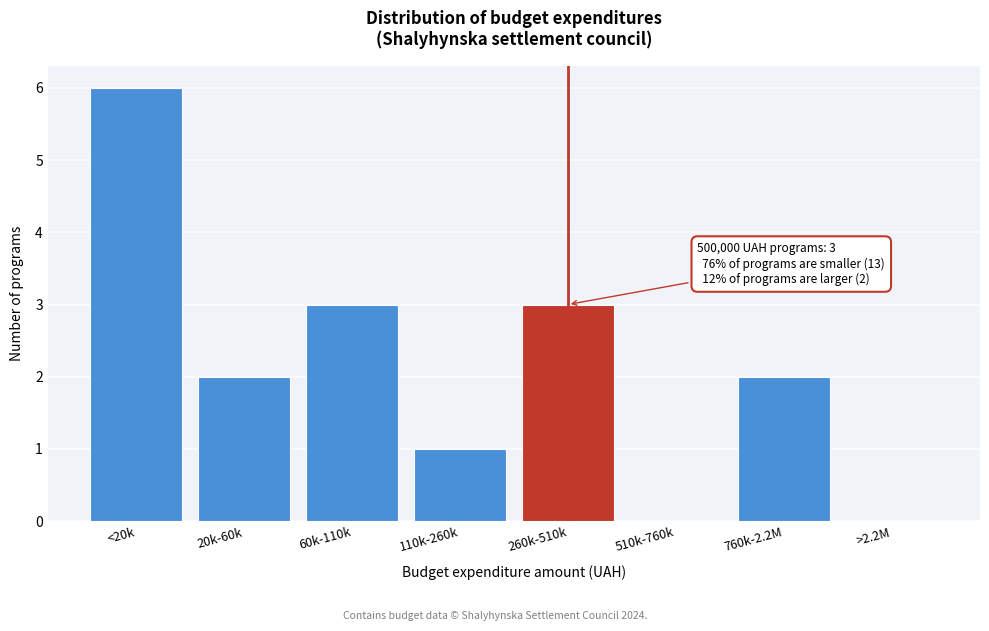

Reading left to right, extract all data points from this chart.

<20k=6	20k-60k=2	60k-110k=3	110k-260k=1	260k-510k=3	510k-760k=0	760k-2.2M=2	>2.2M=0